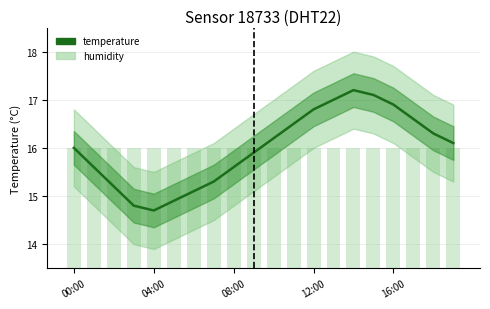

True or false: temperature has a value of 21.9 at 18.

False